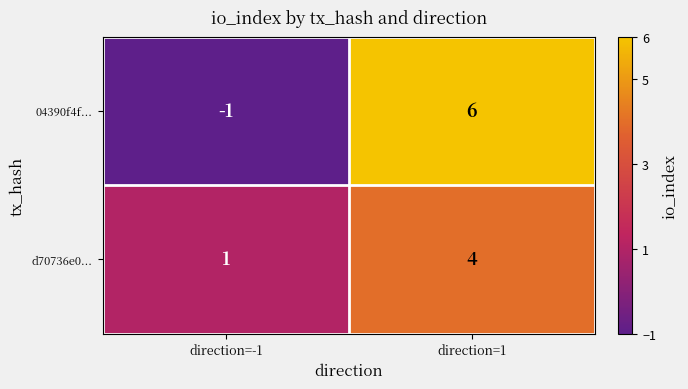

Reading right to left, transcribe all the data shown in this chart.

04390f4f...: 6	-1
d70736e0...: 4	1